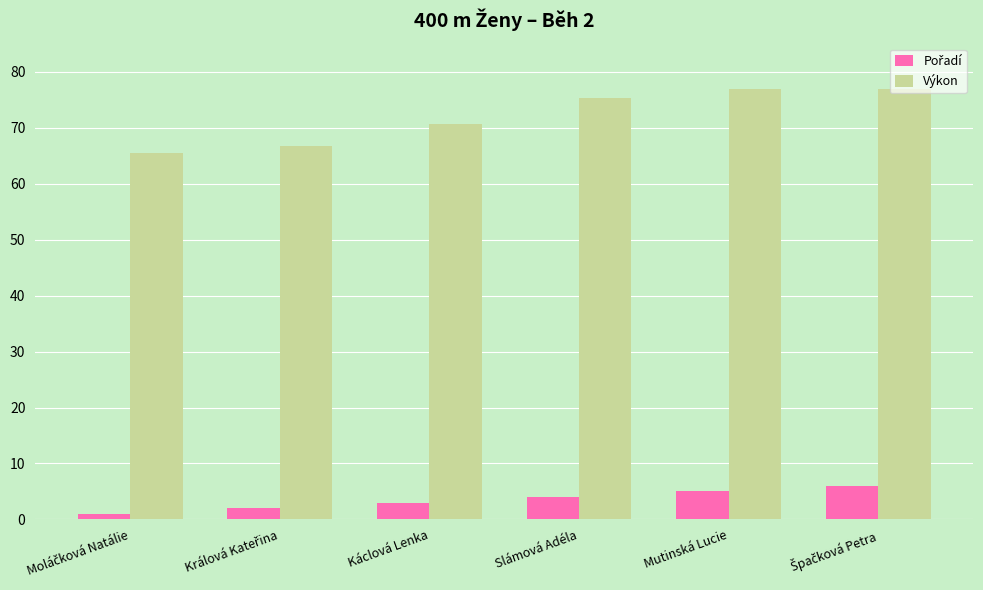

True or false: Výkon has a value of 75.4 at Slámová Adéla.

True